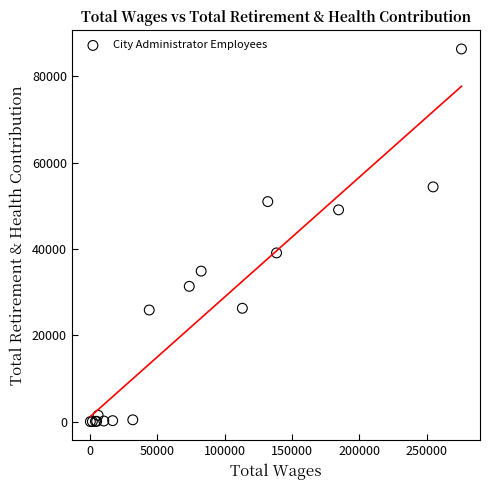

What Y value in the scatter plot is closest to 43185?

39097